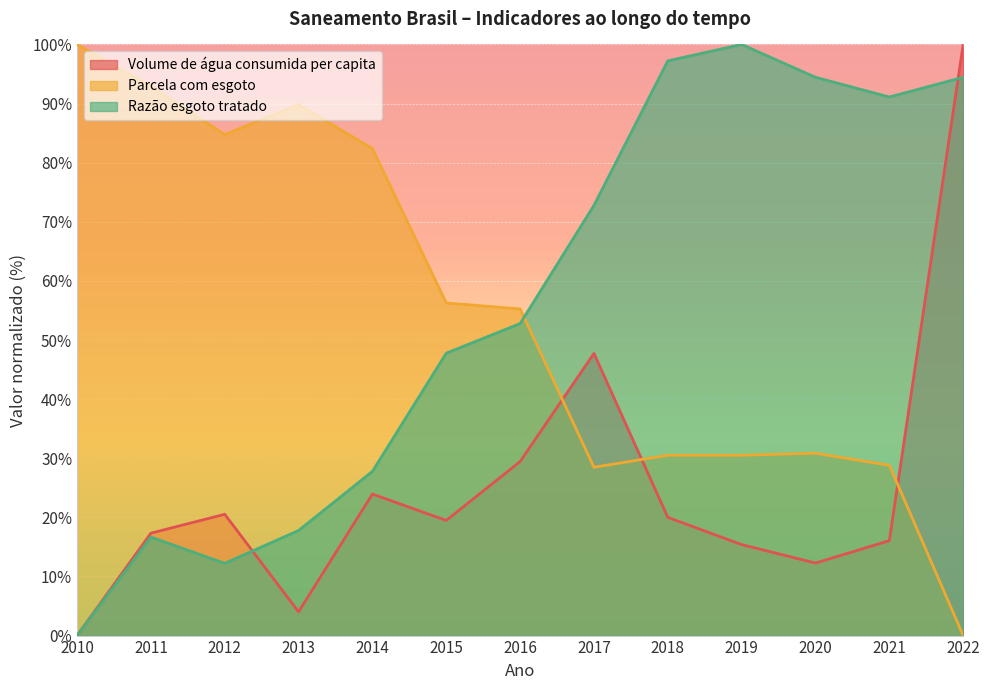

At 2017, list the series in order from smallest to largest.

Parcela com esgoto, Volume de água consumida per capita, Razão esgoto tratado